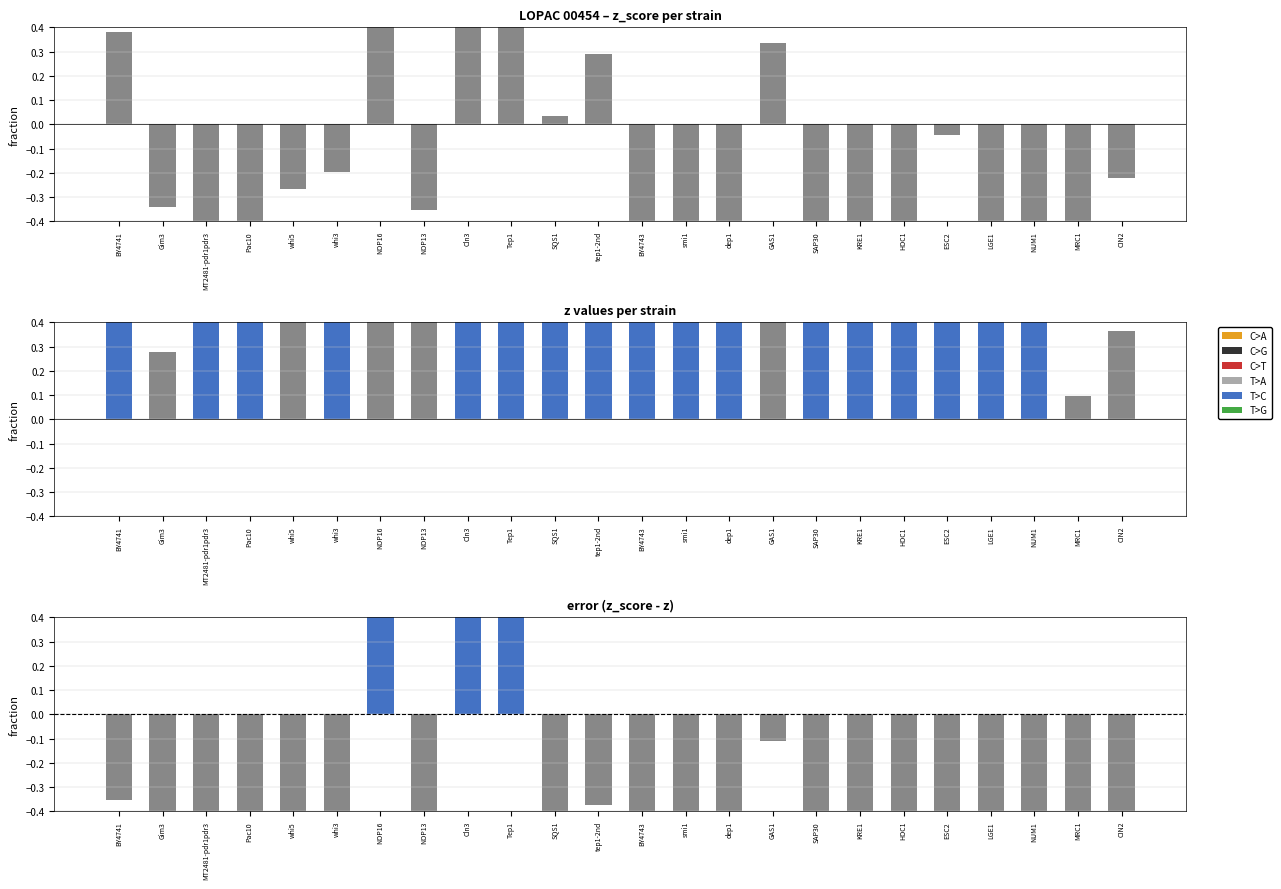

The diff (z_score - z) series shows -1.4 at whi3. True or false?

False